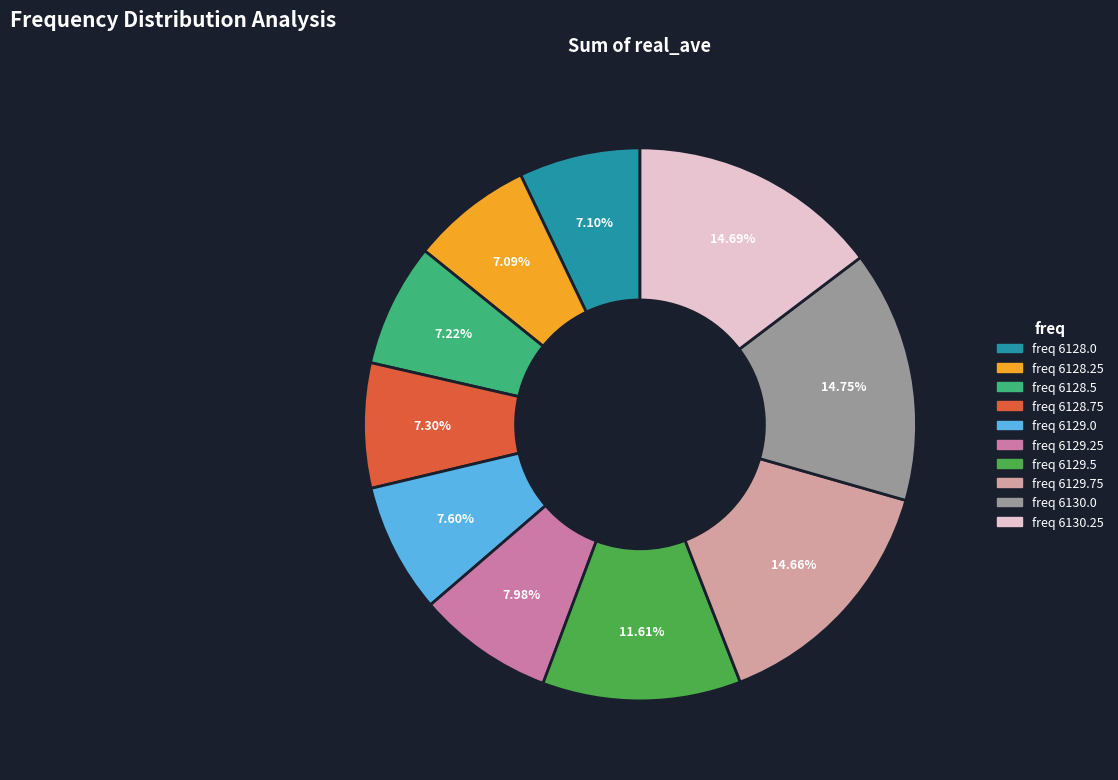

Does any single category account for the majority?

No